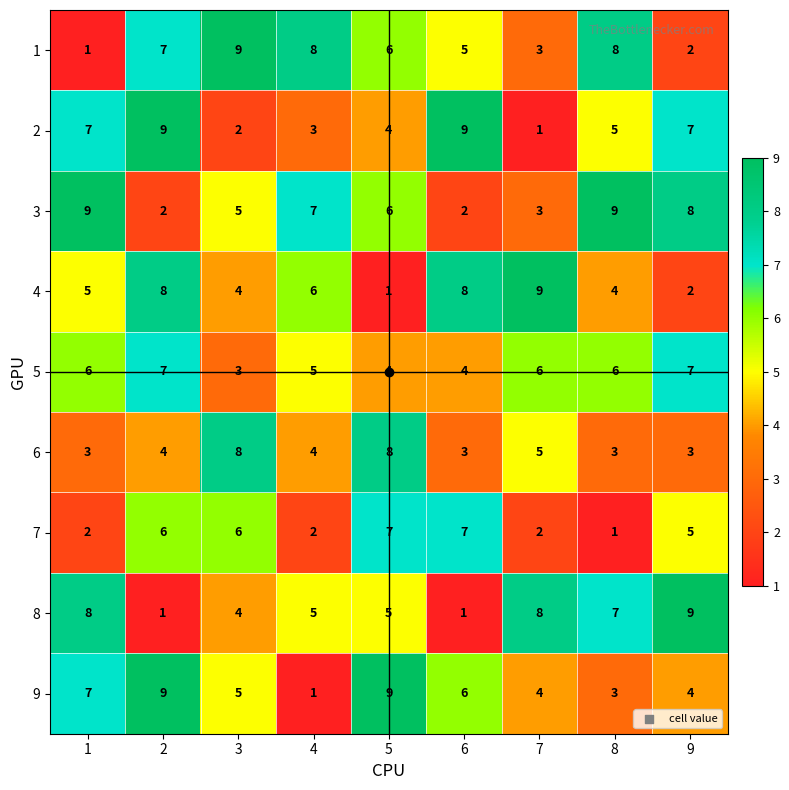

What is the minimum value shown in the chart?

1